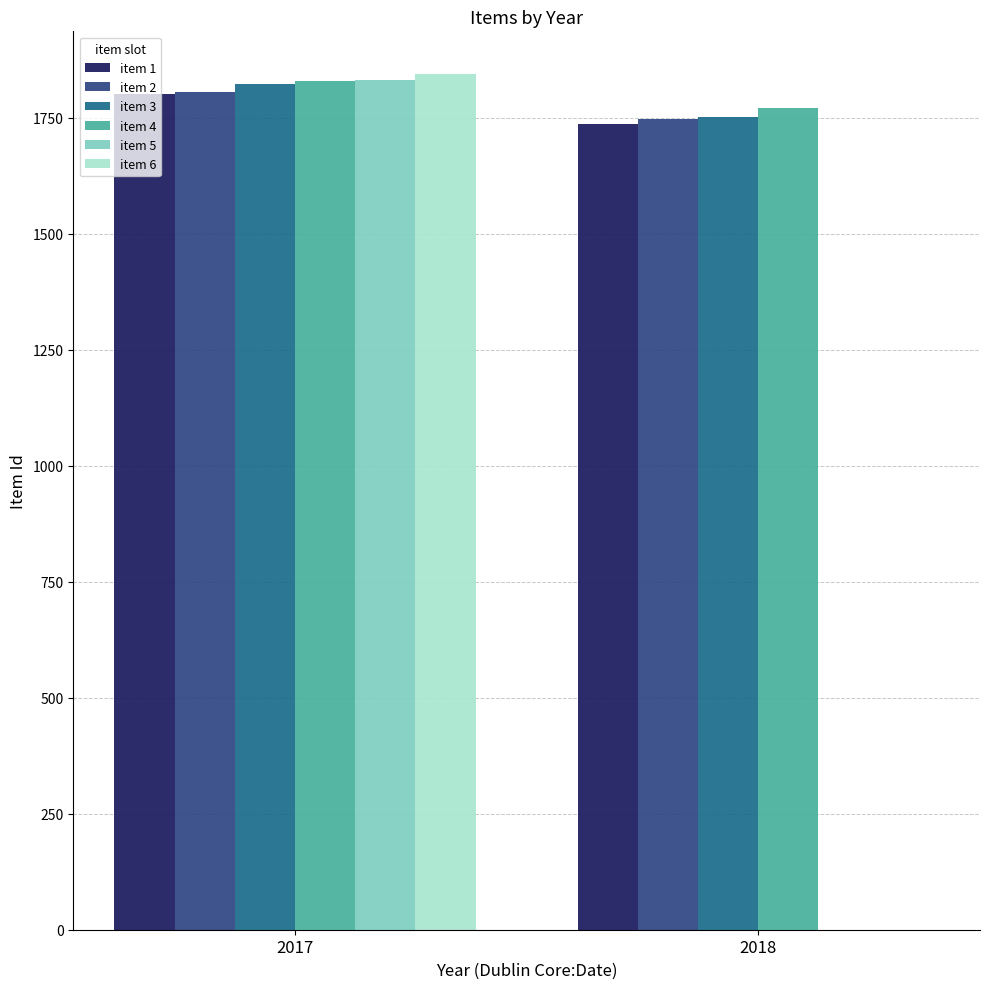

Which series changed the most between 2017 and 2018?

item 6